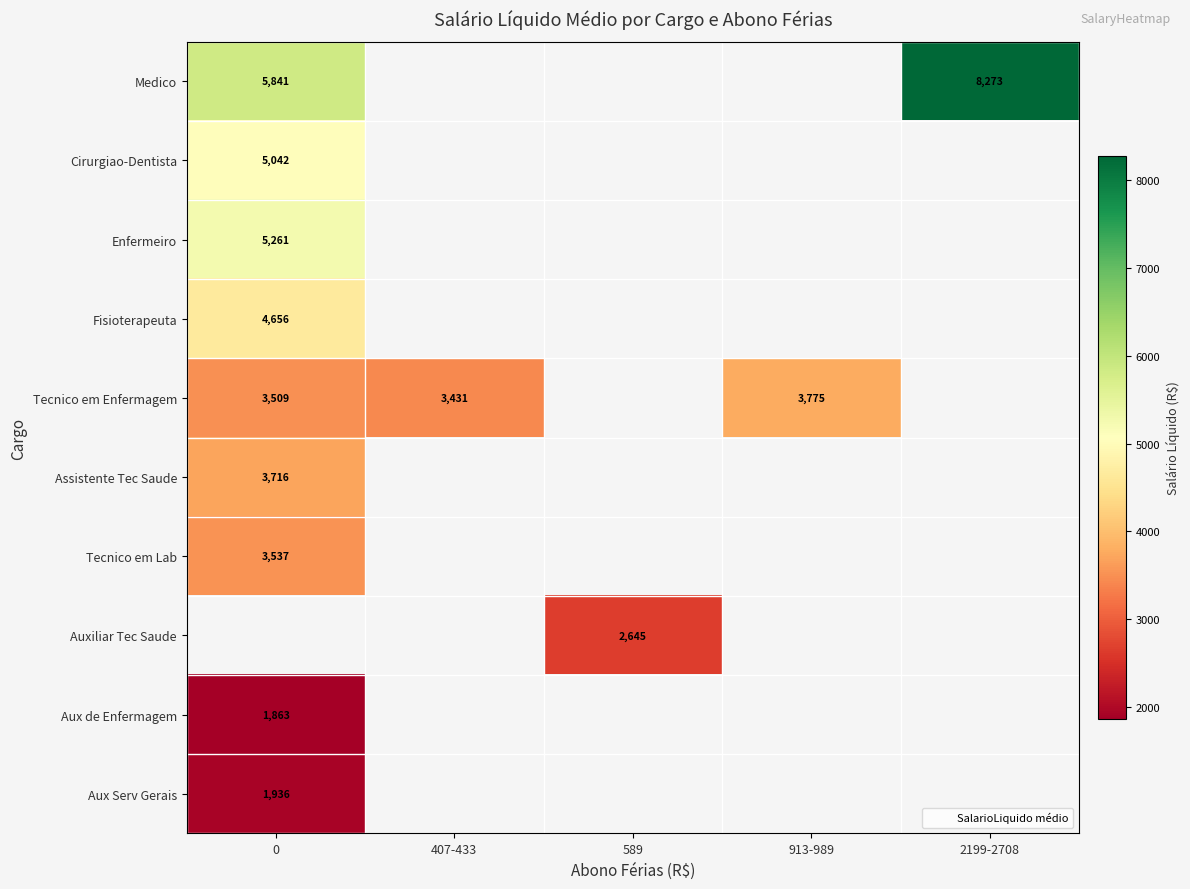

At how many categories does at least one series exceed 5299?

2